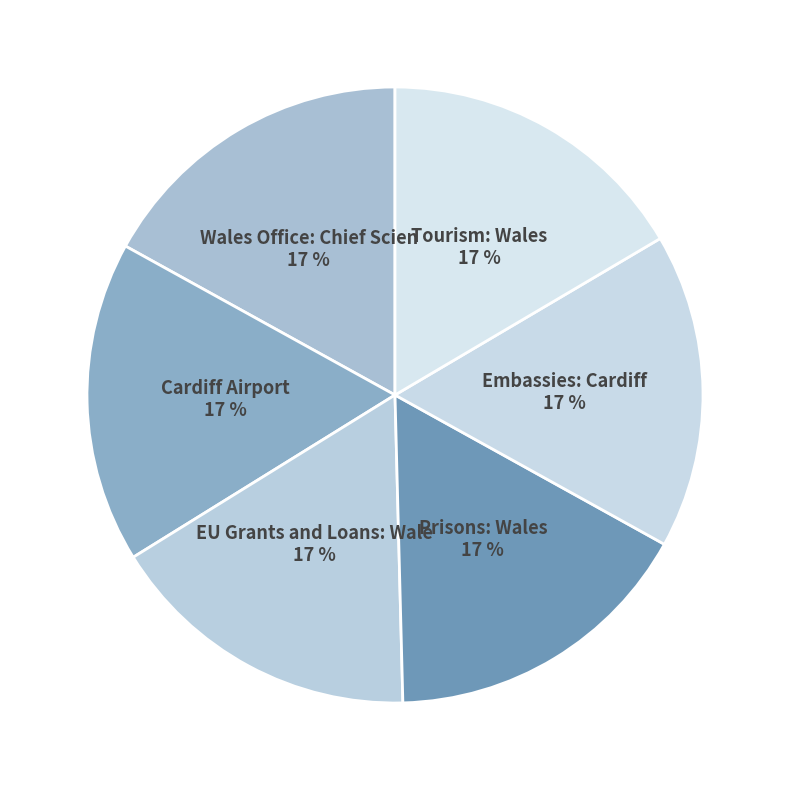

How many segments does this pie chart have?

6